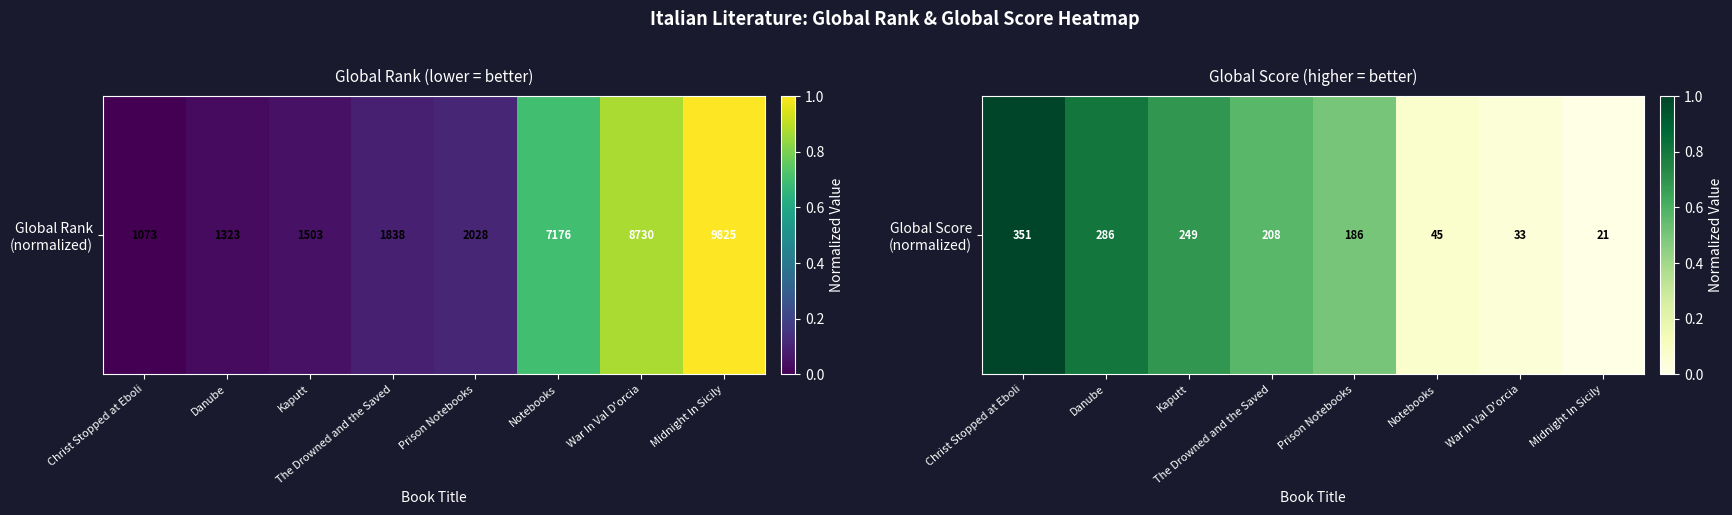

The value at The Drowned and the Saved is 1.0. True or false?

False